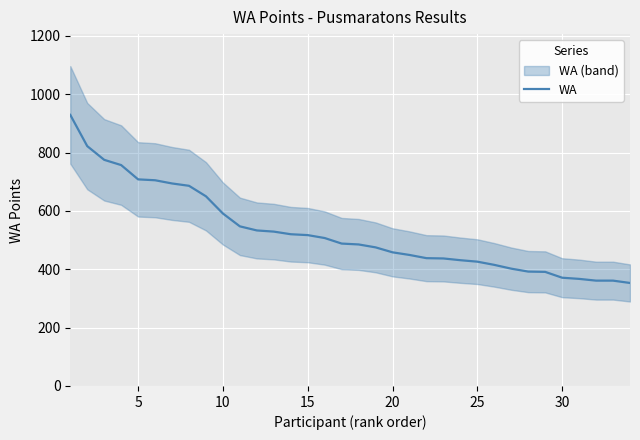

What is the minimum value shown in the chart?

353